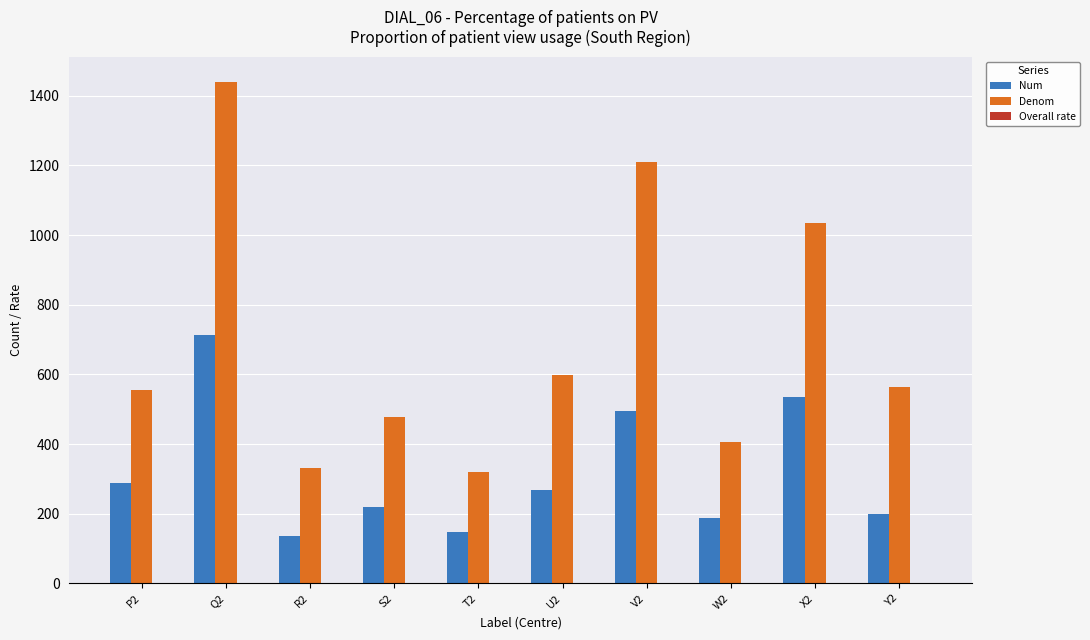

How many data points does each series have?

10